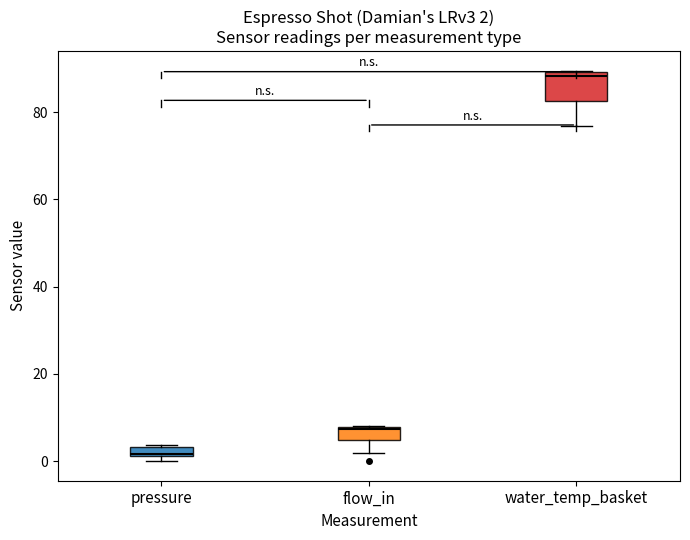

Which box's median line is the highest?

water_temp_basket